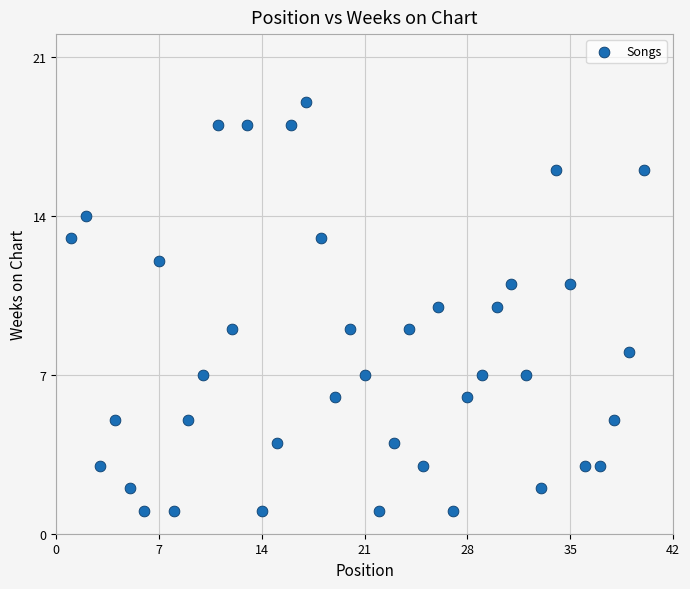

What is the range of Y values (max minus min)?

18